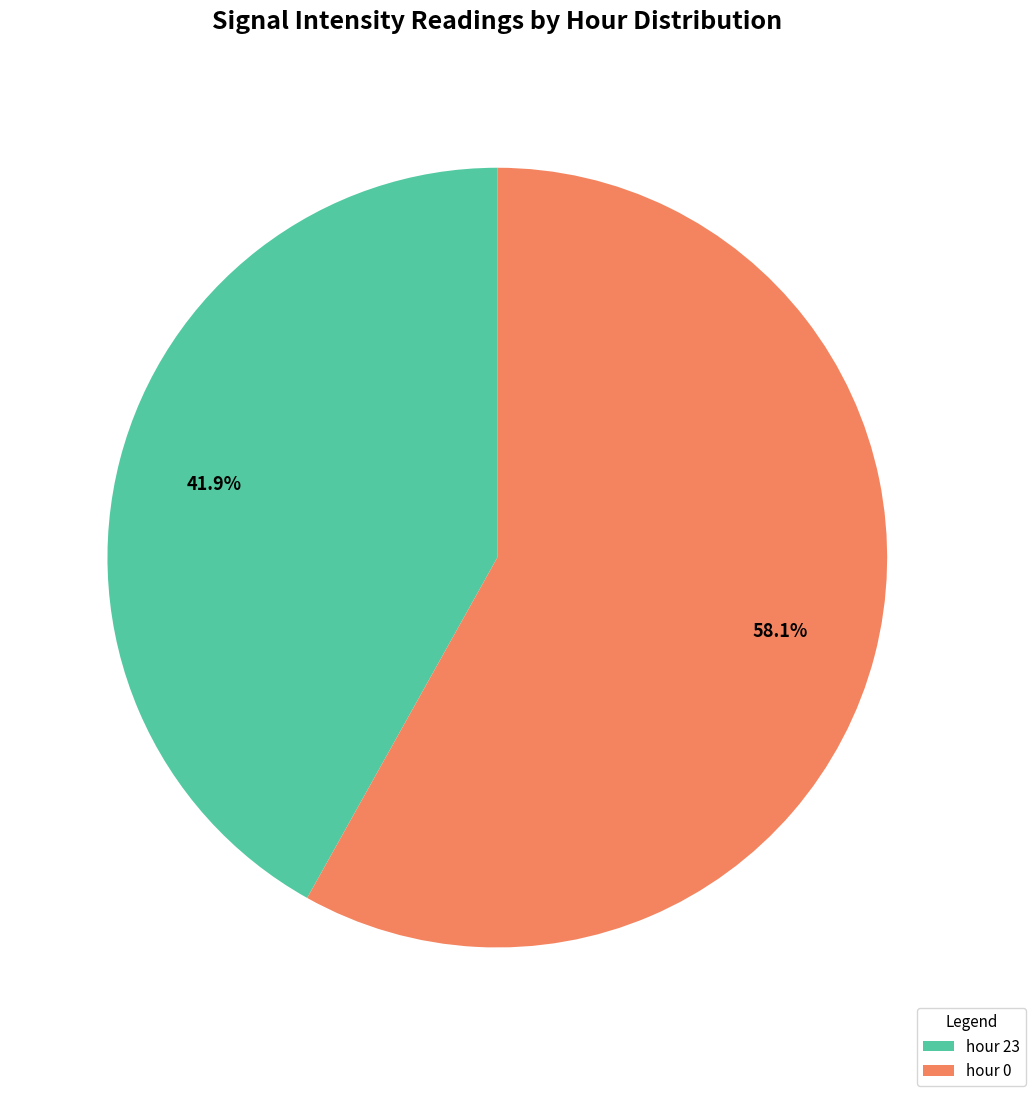

Is there any slice that represents more than half of the pie?

Yes